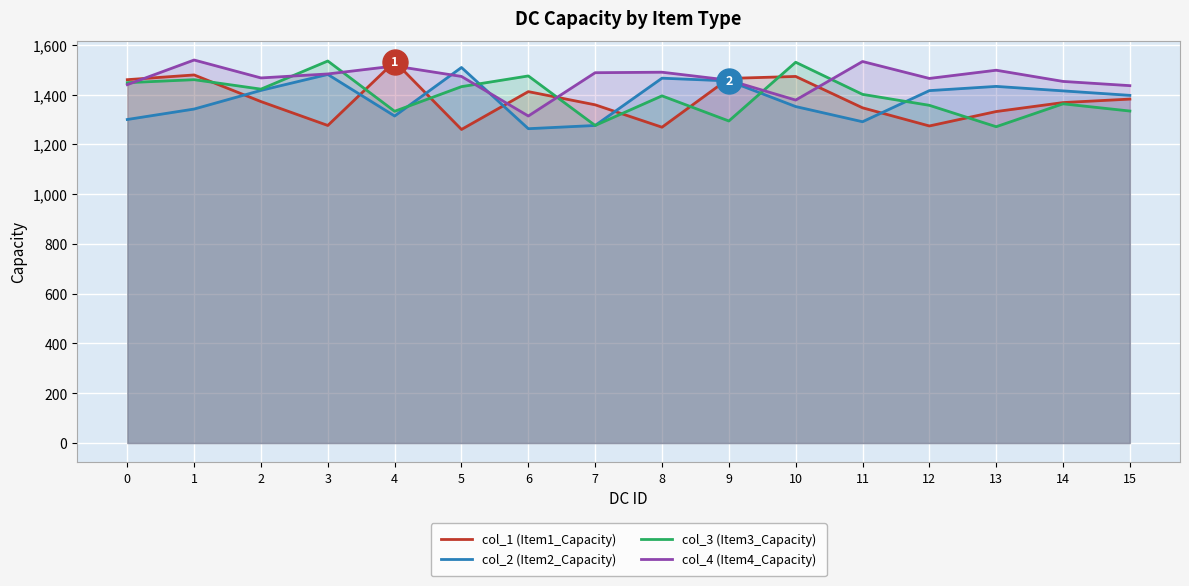

True or false: col_4 (Item4_Capacity) and col_2 (Item2_Capacity) cross at least once.

True